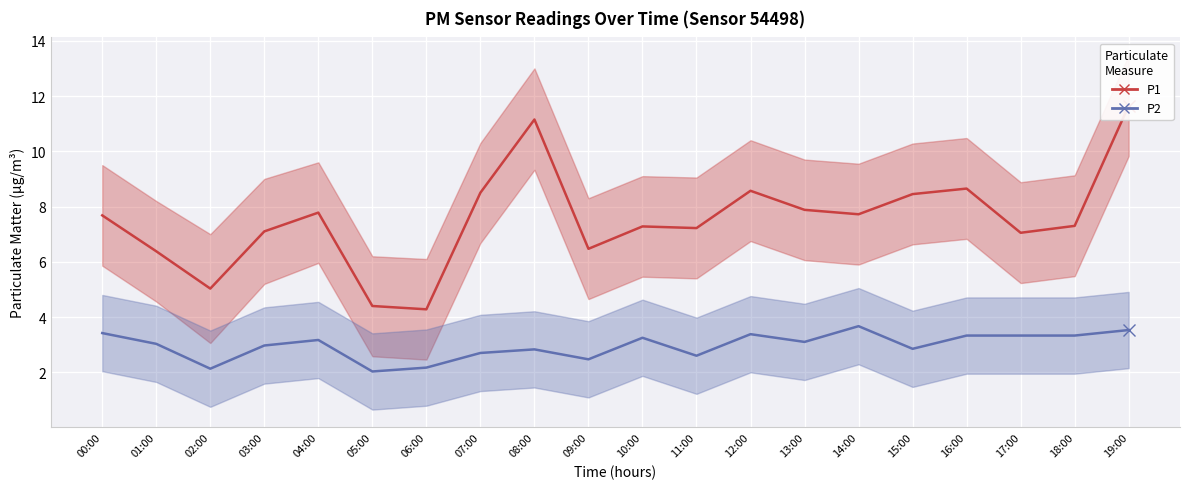

Reading right to left, transcribe all the data shown in this chart.

P1 (mean): 11.7	7.3	7.0	8.7	8.4	7.7	7.9	8.6	7.2	7.3	6.5	11.2	8.5	4.3	4.4	7.8	7.1	5.0	6.4	7.7
P2 (mean): 3.5	3.3	3.3	3.3	2.9	3.7	3.1	3.4	2.6	3.2	2.5	2.8	2.7	2.2	2.0	3.2	3.0	2.1	3.0	3.4